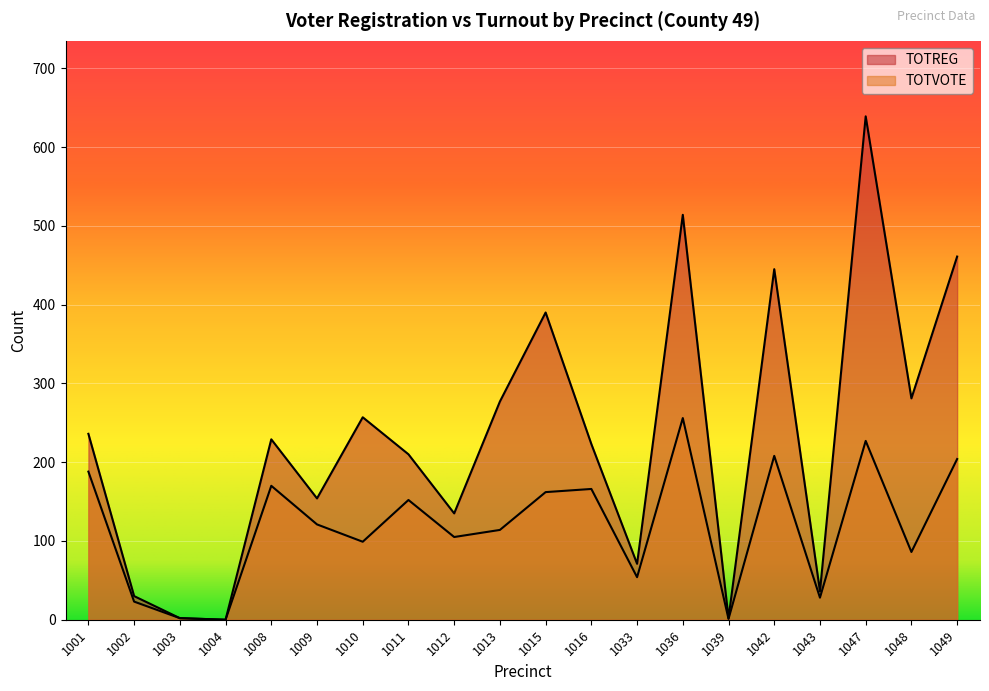

How many lines are shown in the chart?

2